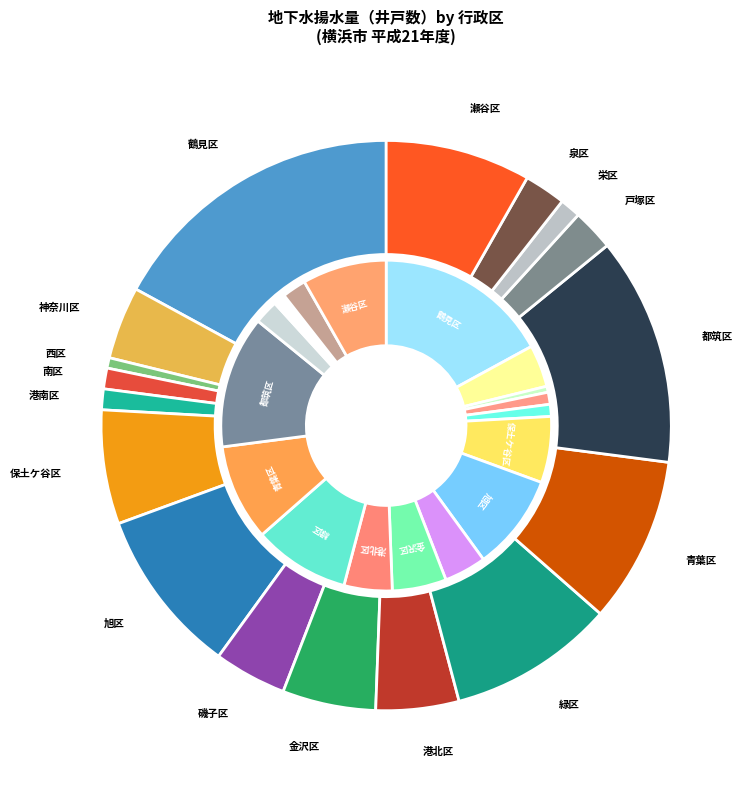

Is there a majority slice in this chart?

No